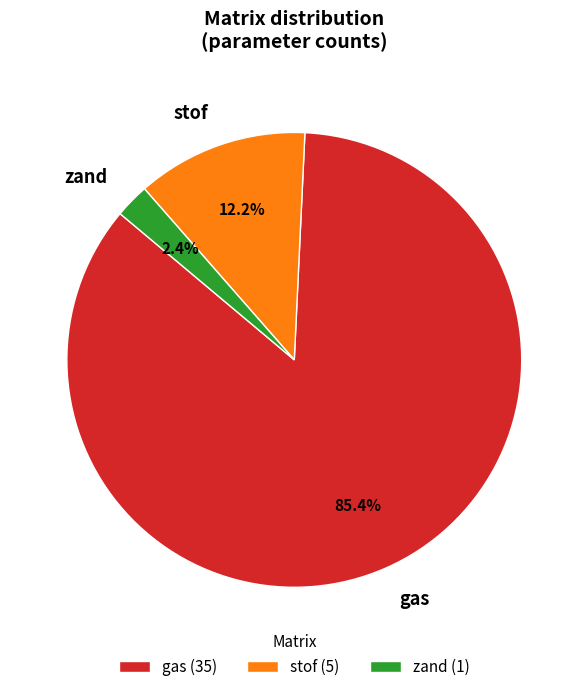

What portion of the pie excludes zand?

97.6%